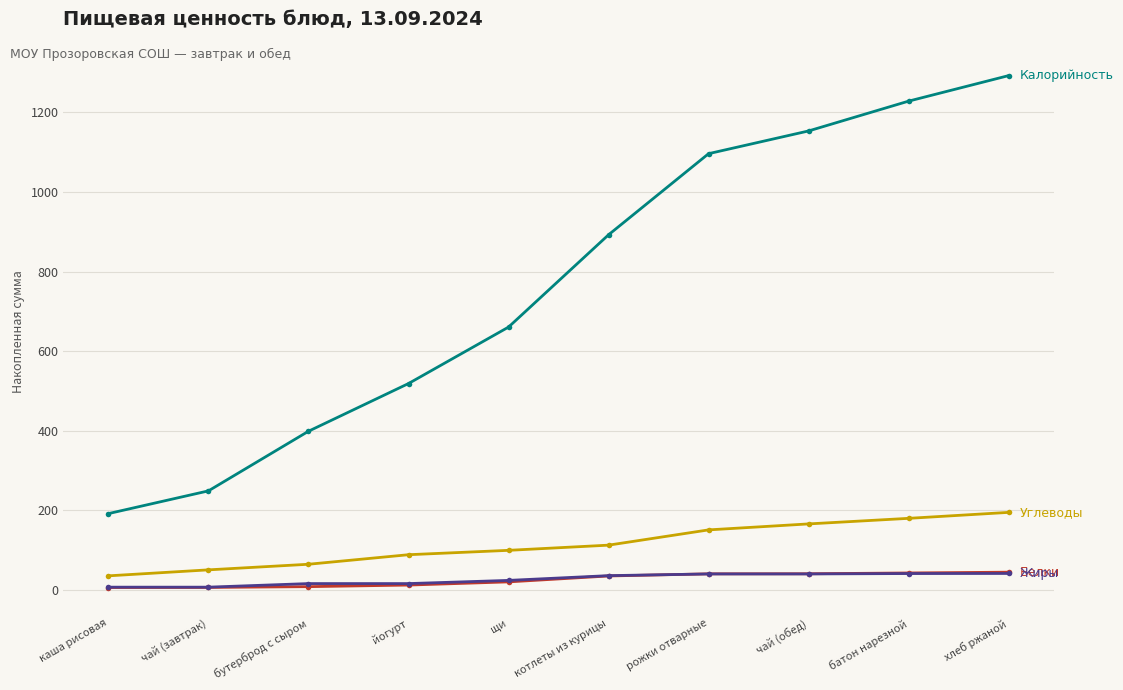

Count the number of categories in the chart.

10